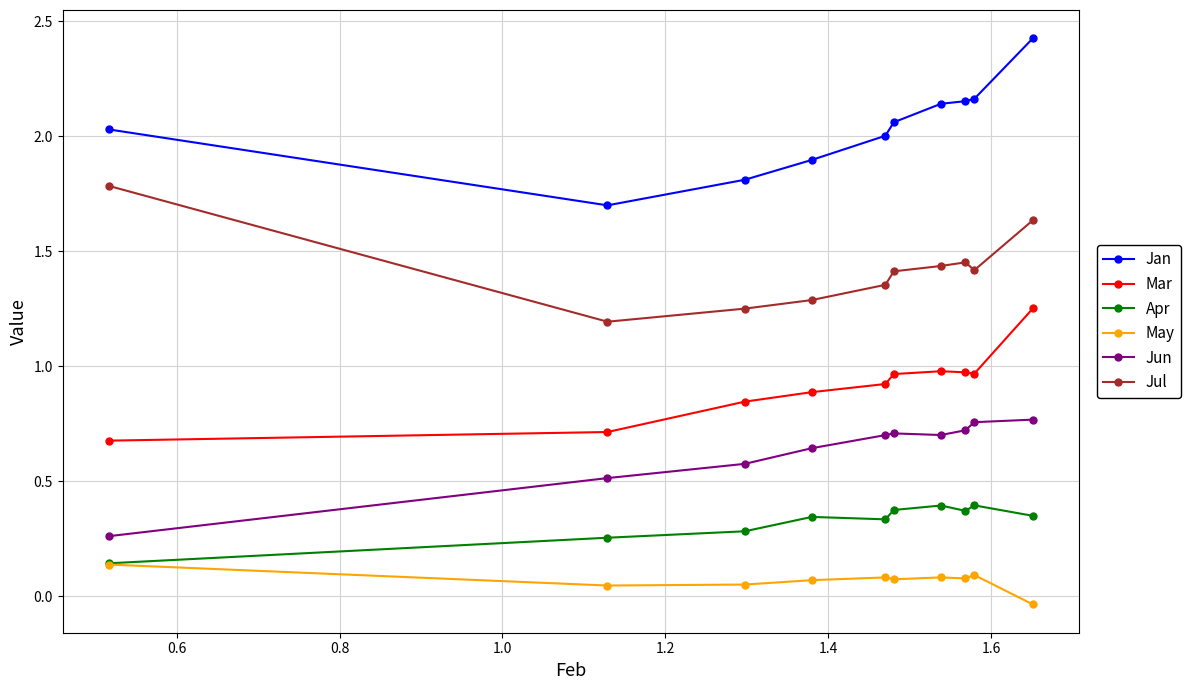

Which series has the largest range (max minus min)?

Jan